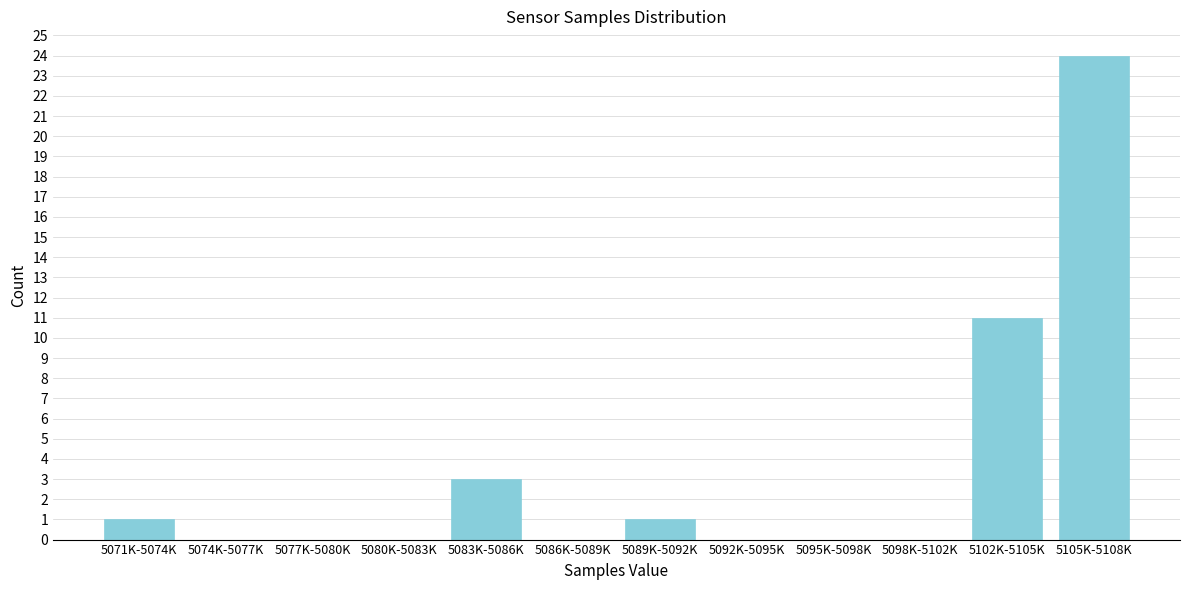

Reading left to right, transcribe all the data shown in this chart.

5071K-5074K=1	5074K-5077K=0	5077K-5080K=0	5080K-5083K=0	5083K-5086K=3	5086K-5089K=0	5089K-5092K=1	5092K-5095K=0	5095K-5098K=0	5098K-5102K=0	5102K-5105K=11	5105K-5108K=24